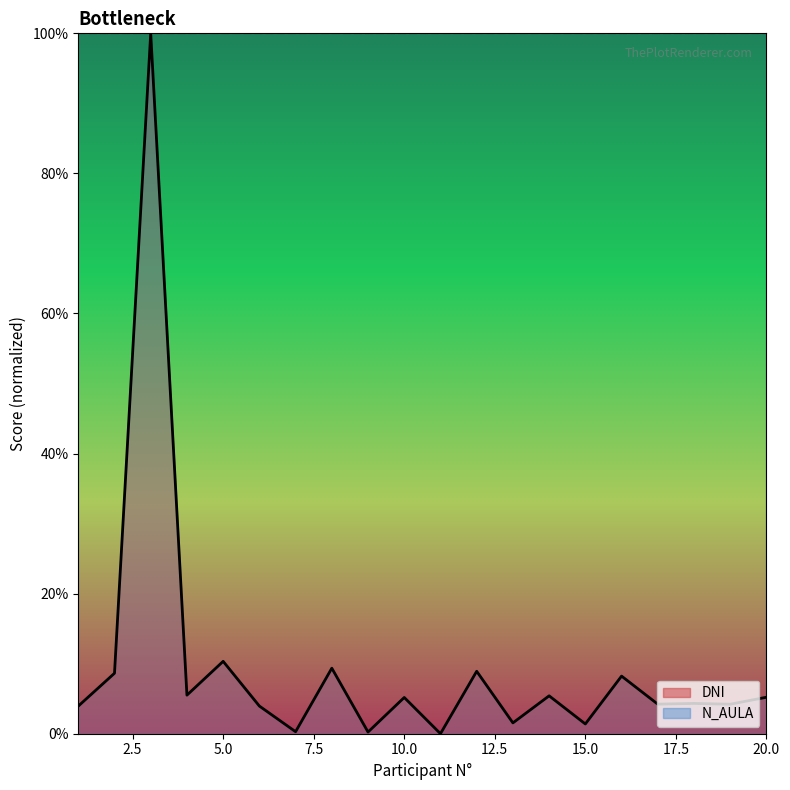

The chart shows a value of 8.6 at 2. True or false?

True